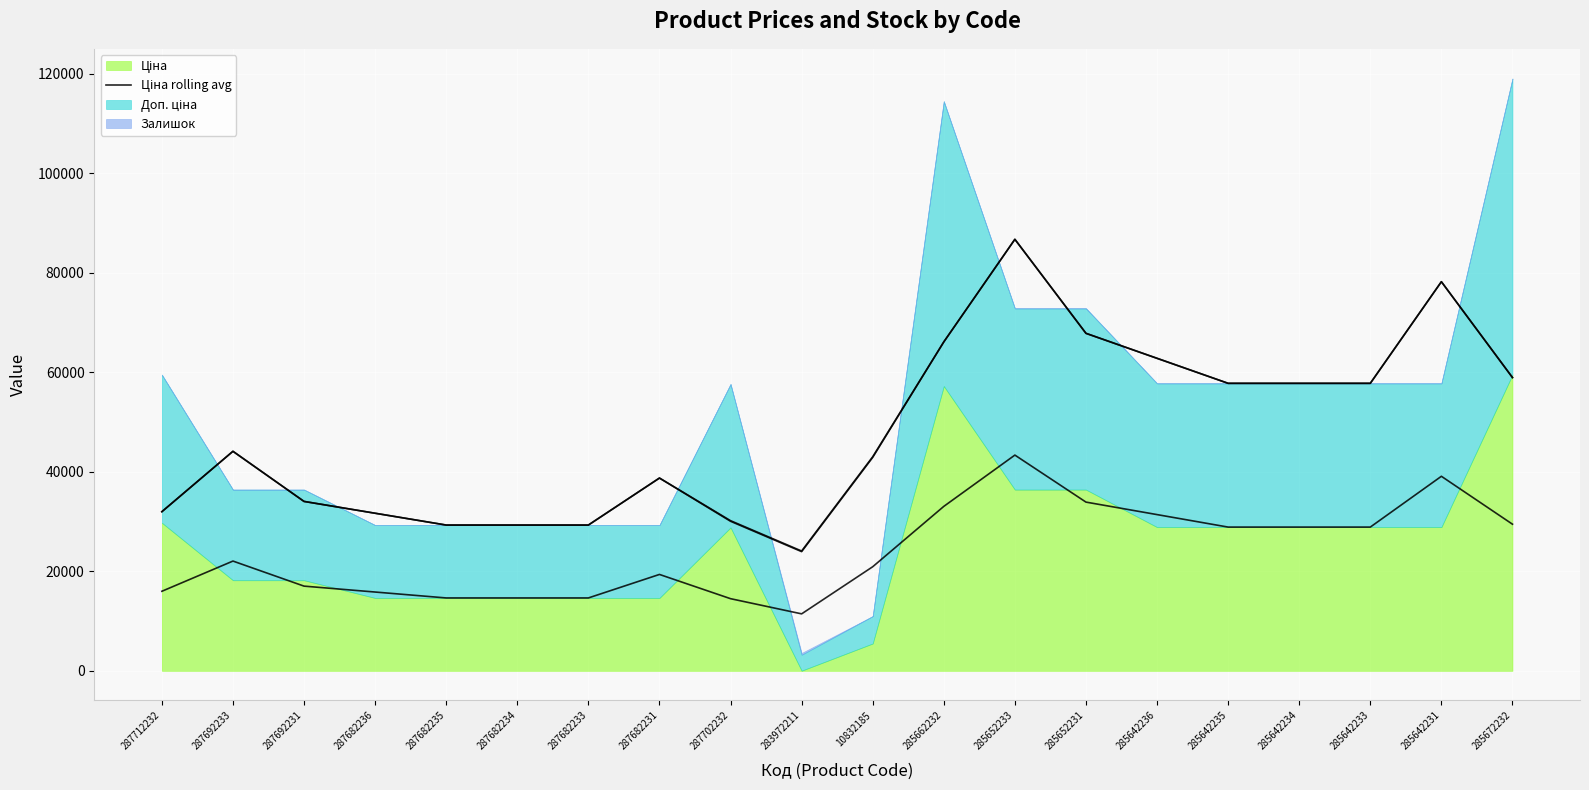

What is the sum of the values at 285642235 and 287682235?

43539.9